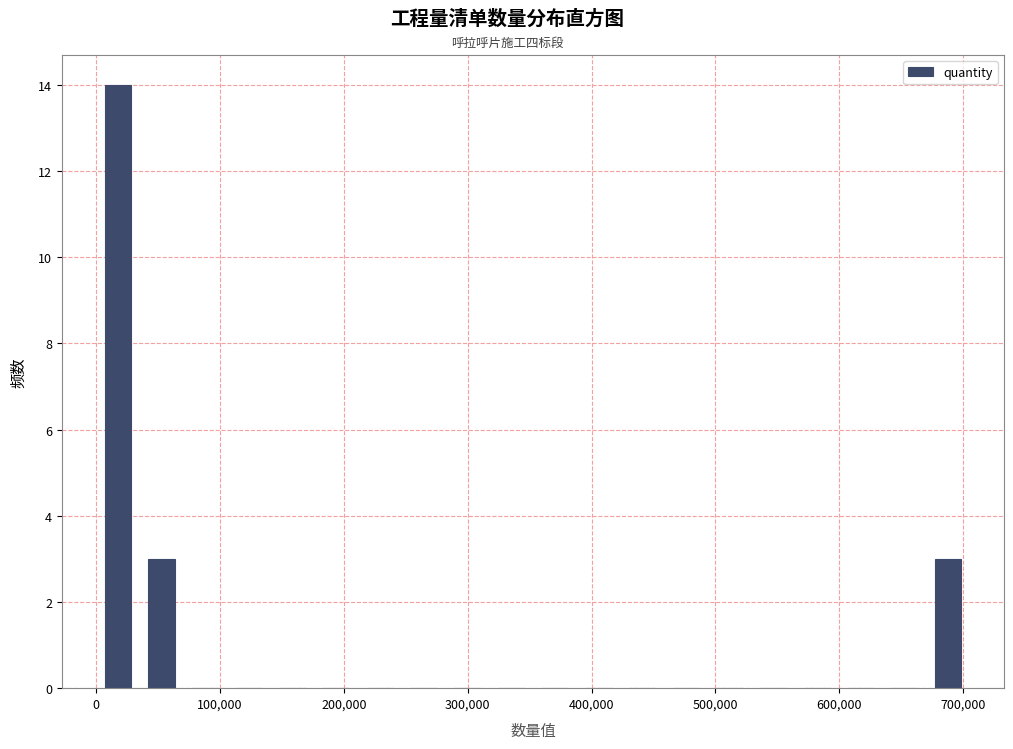

Around what value on the x-axis is the tallest bar? Give the approximate position of its centre, as read against the axis.

20000